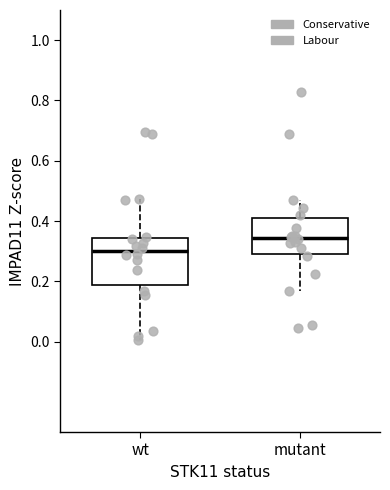

Reading left to right, read every box against the y-axis: the position of its median line, the range the box covers, and the ends of its whiskers. The values are not printed on the chart, so give them approximately, as read against the axis.

wt: median 0.30, box 0.18 to 0.34, whiskers 0.00 to 0.48
mutant: median 0.34, box 0.28 to 0.40, whiskers 0.16 to 0.46